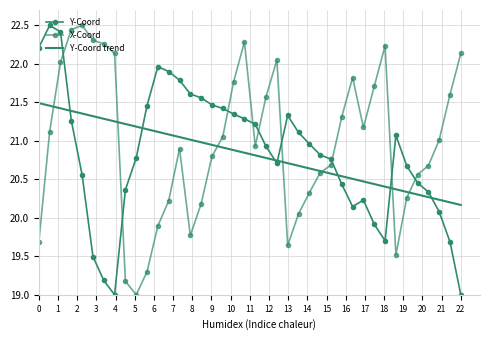

Which category has the highest value in the X-Coord series?

4